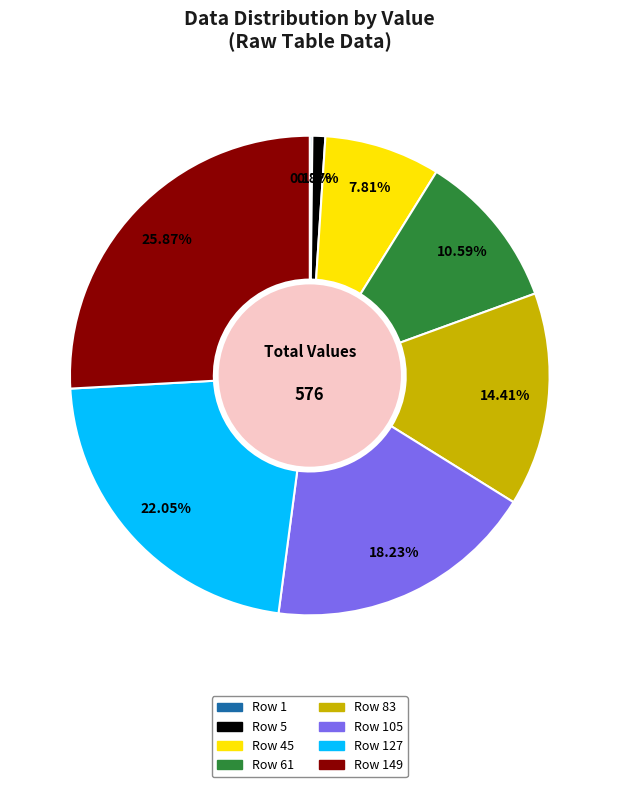

Is there a majority slice in this chart?

No